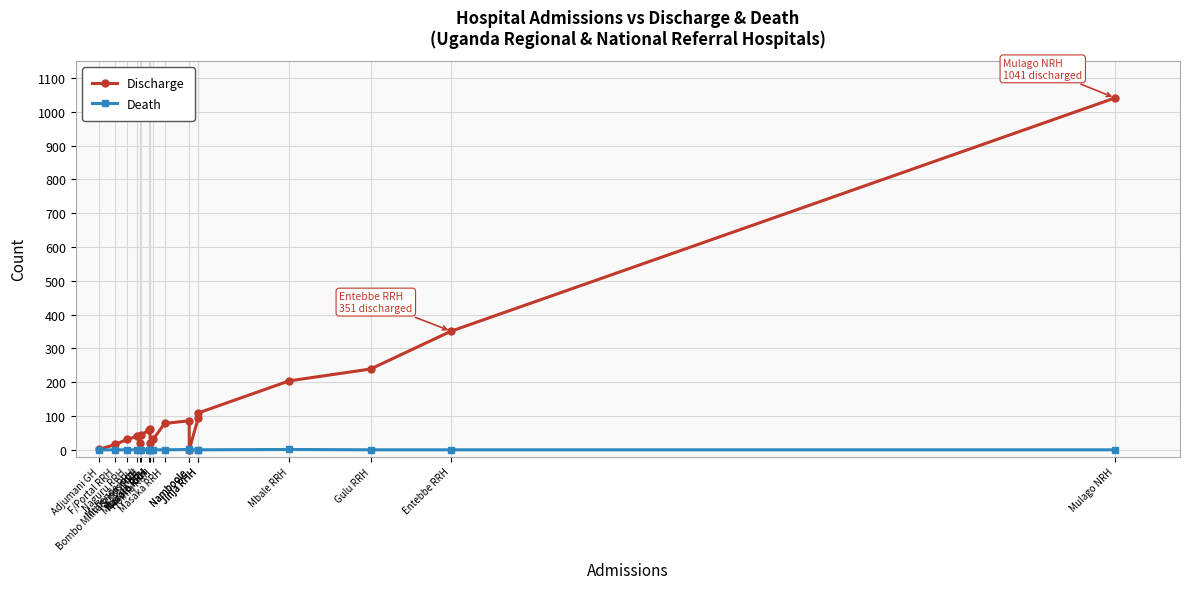

At how many categories does at least one series exceed 156?

4